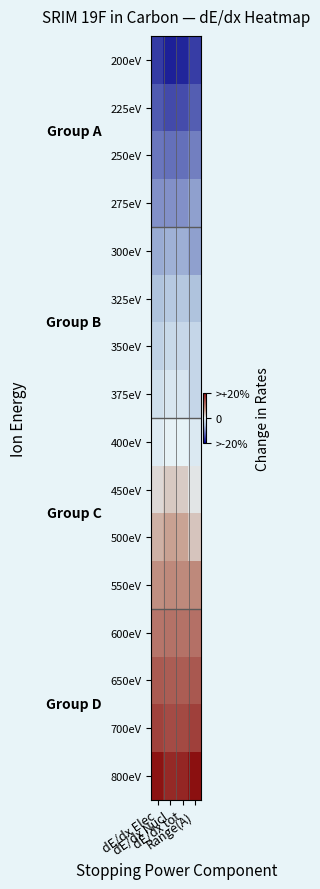

What is the smallest value displayed?

-1.7